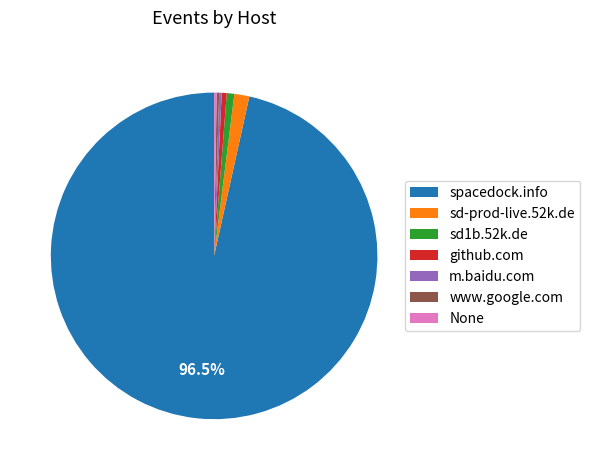

Between github.com and sd-prod-live.52k.de, which is larger?

sd-prod-live.52k.de